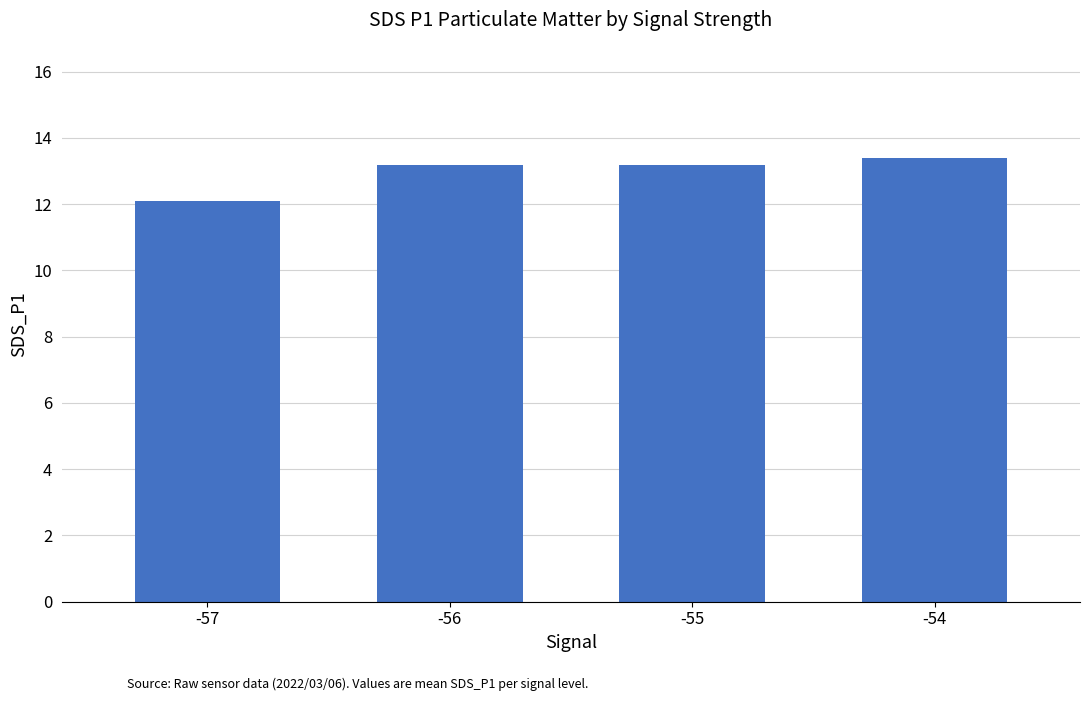

How many bars are there in total?

4